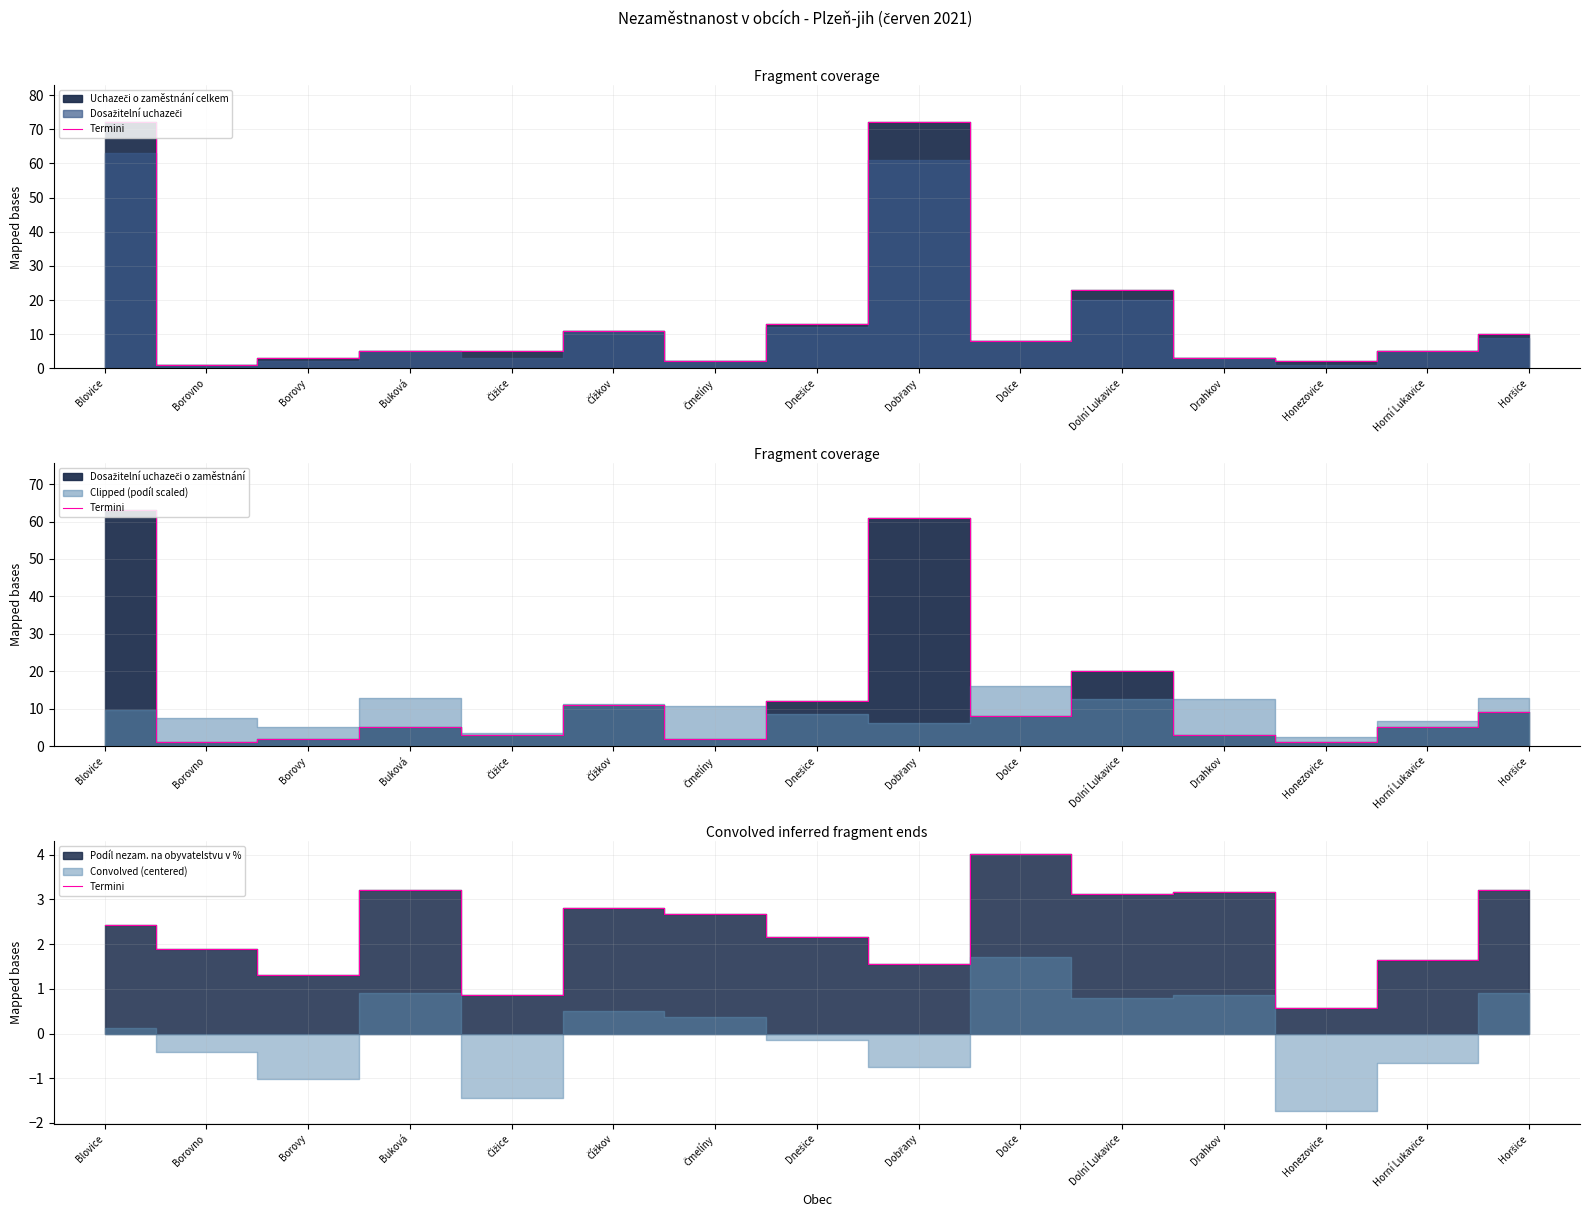

True or false: the data shows 1.6 at Dobřany.

True